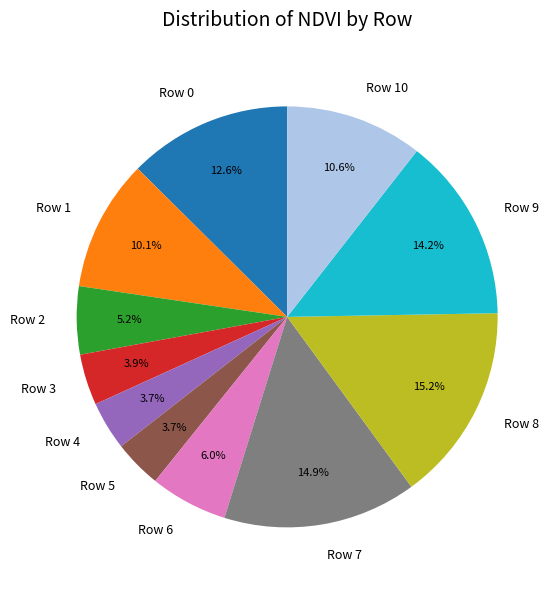

Between Row 0 and Row 1, which is larger?

Row 0